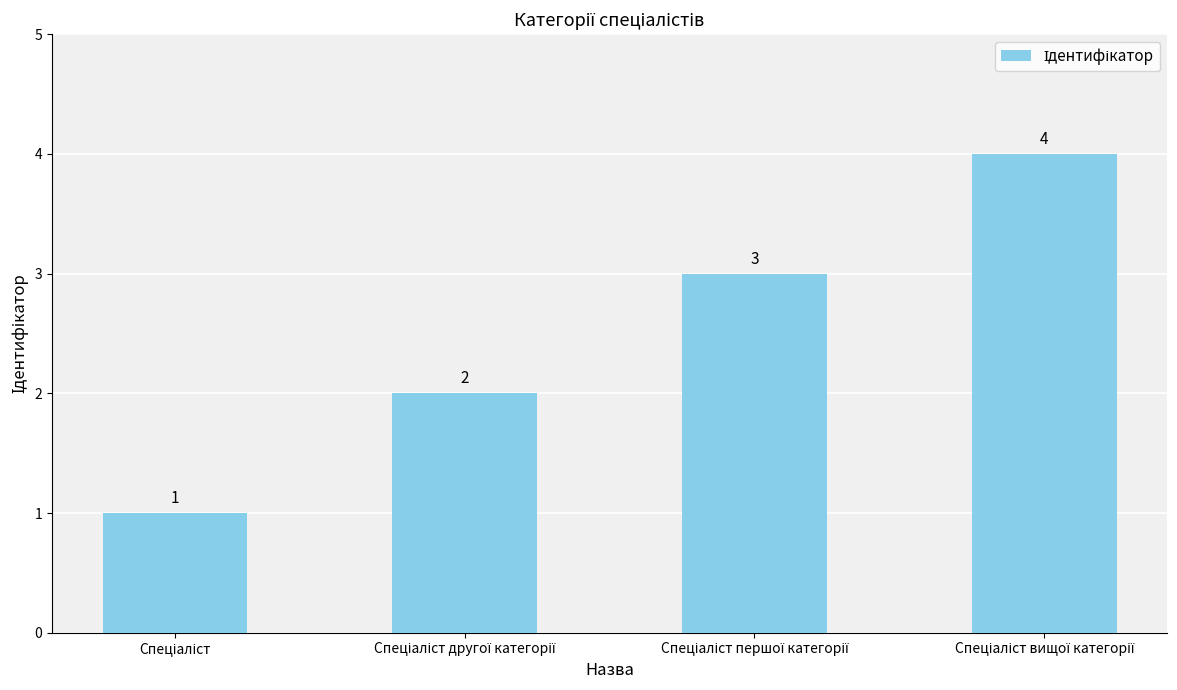

What is the value of the 2nd bar from the left?

2